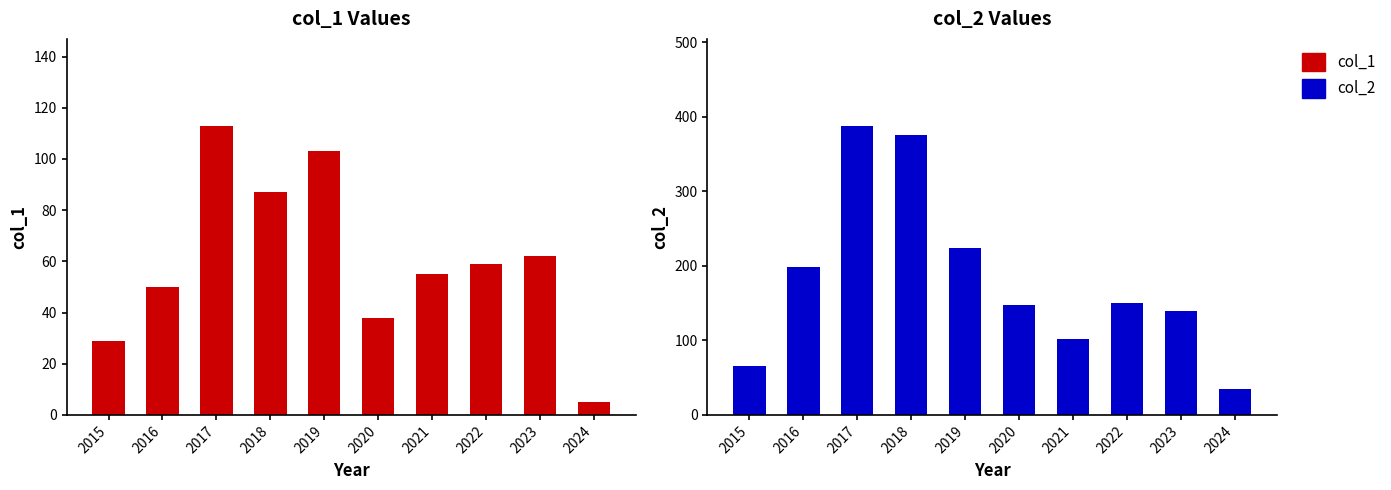

Is it true that col_1 equals 183 at 2019?

False